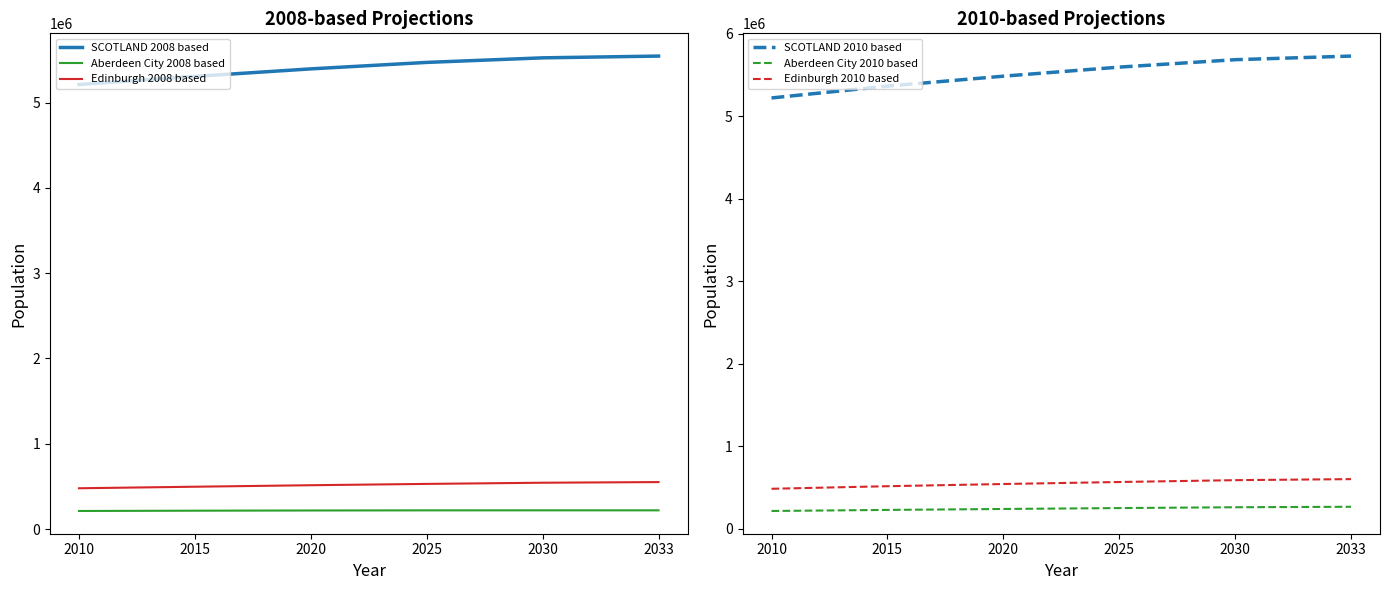

Where is SCOTLAND 2008 based nearest to the value 5377906?

2020